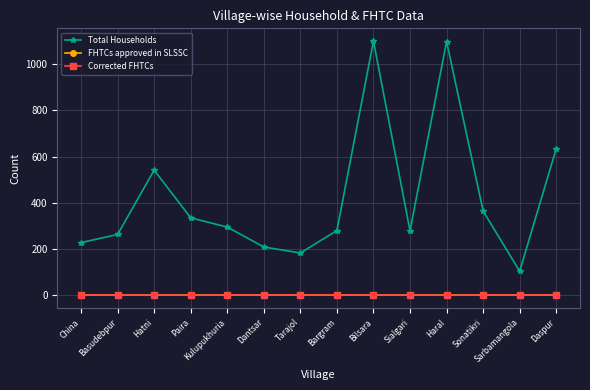

Between Dantsar and Tarajol, which series saw the biggest shift?

Total Households